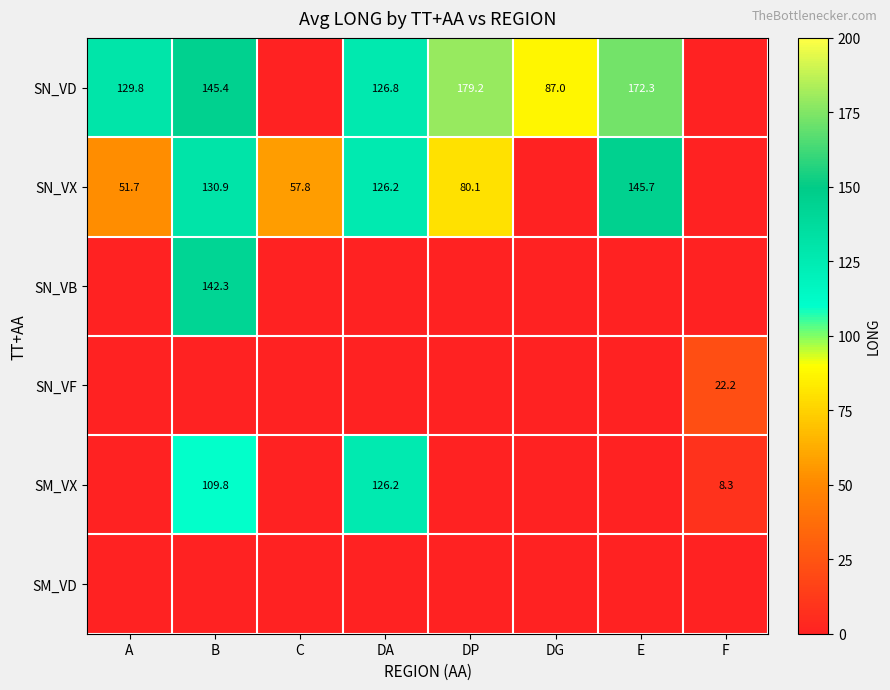

True or false: SN_VF has a value of 22.2 at F.

True